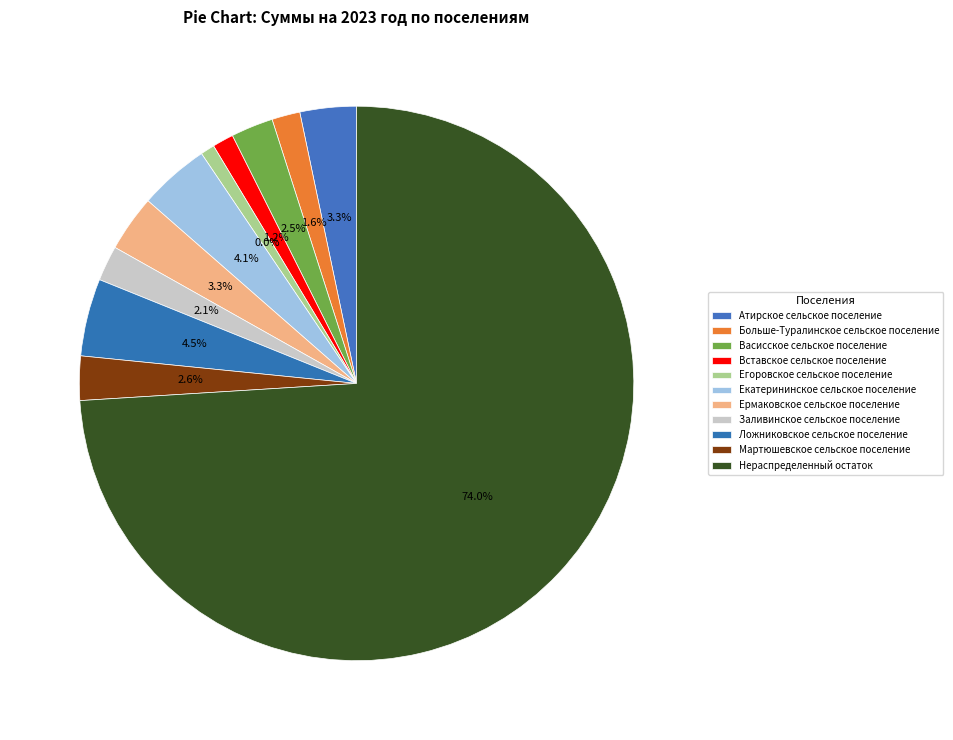

How many slices are in this pie chart?

11